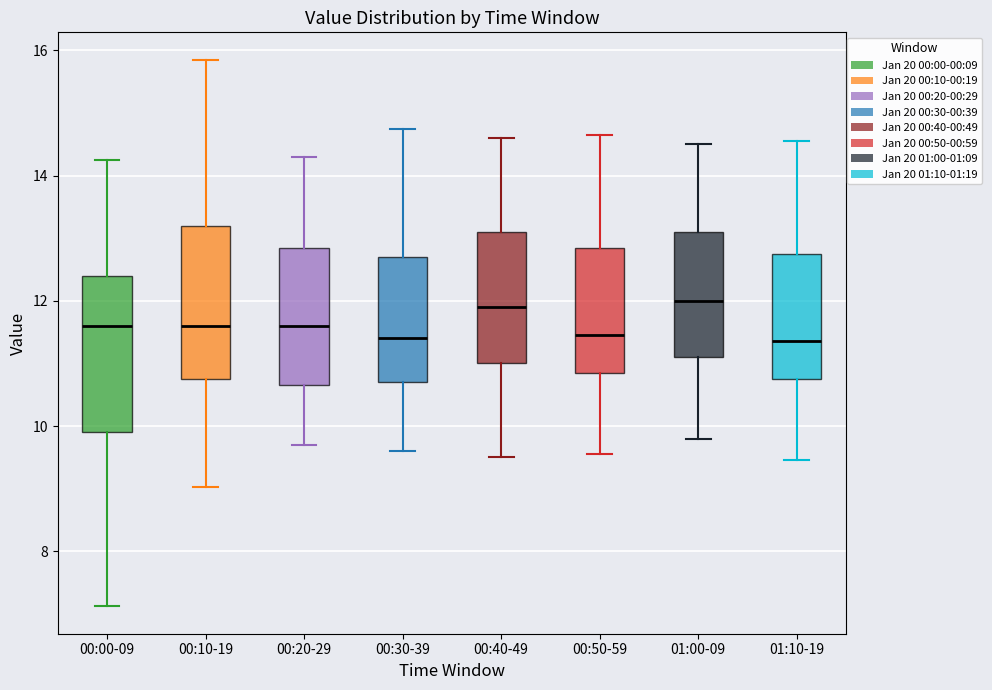

Reading left to right, read every box against the y-axis: the position of its median line, the range the box covers, and the ends of its whiskers. The values are not printed on the chart, so give them approximately, as read against the axis.

00:00-09: median 11.6, box 10.0 to 12.4, whiskers 7.2 to 14.2
00:10-19: median 11.6, box 10.8 to 13.2, whiskers 9.0 to 15.8
00:20-29: median 11.6, box 10.6 to 12.8, whiskers 9.8 to 14.4
00:30-39: median 11.4, box 10.8 to 12.8, whiskers 9.6 to 14.8
00:40-49: median 12.0, box 11.0 to 13.2, whiskers 9.6 to 14.6
00:50-59: median 11.4, box 10.8 to 12.8, whiskers 9.6 to 14.6
01:00-09: median 12.0, box 11.2 to 13.2, whiskers 9.8 to 14.6
01:10-19: median 11.4, box 10.8 to 12.8, whiskers 9.4 to 14.6